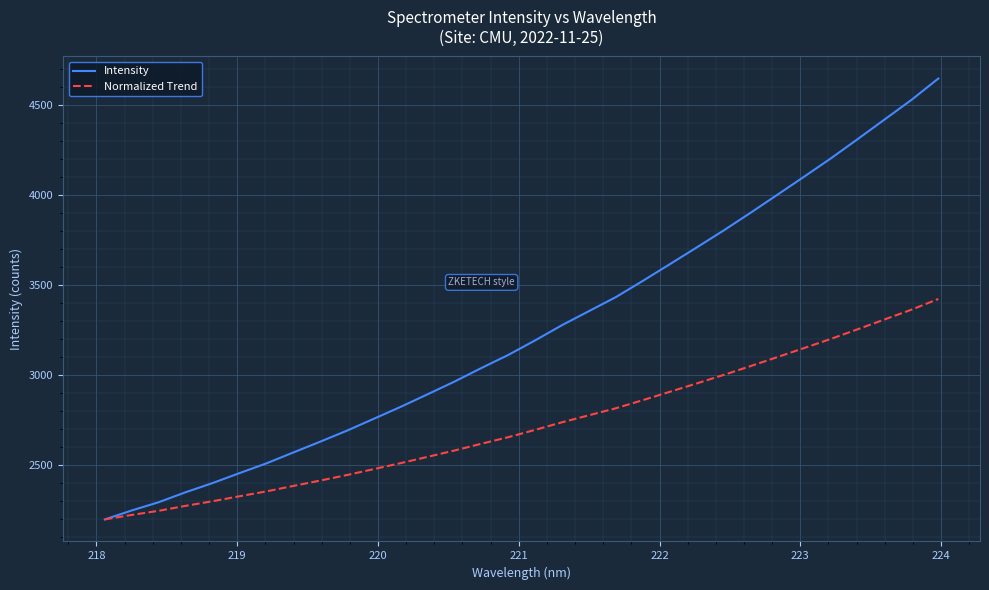

Rank the series by their average value, from highest to lowest.

Intensity, Normalized Trend